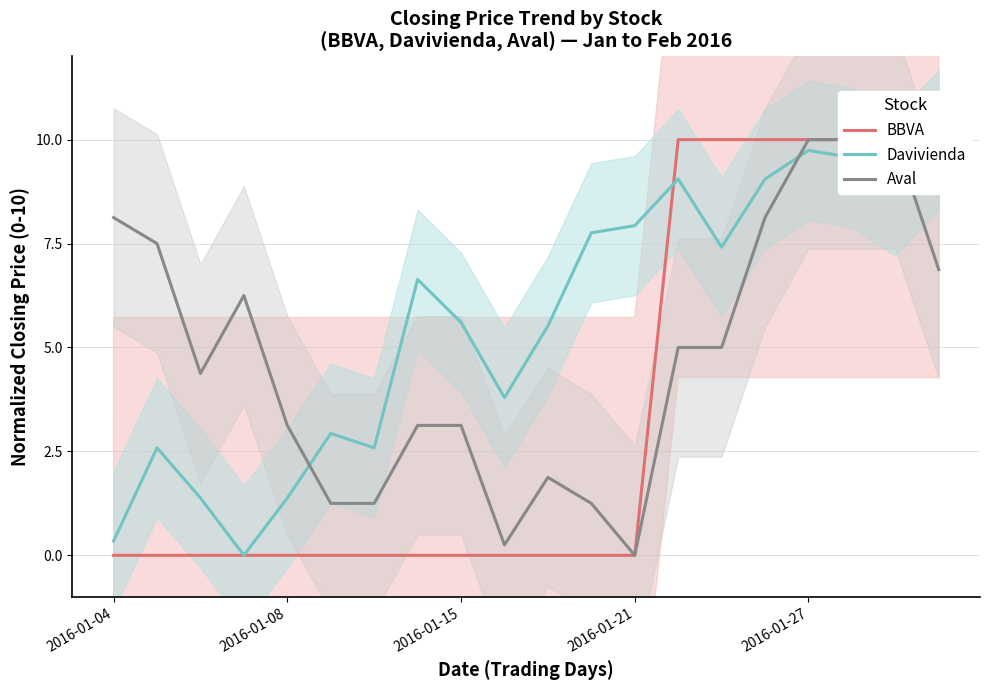

Which series has the largest total across all categories?

Davivienda